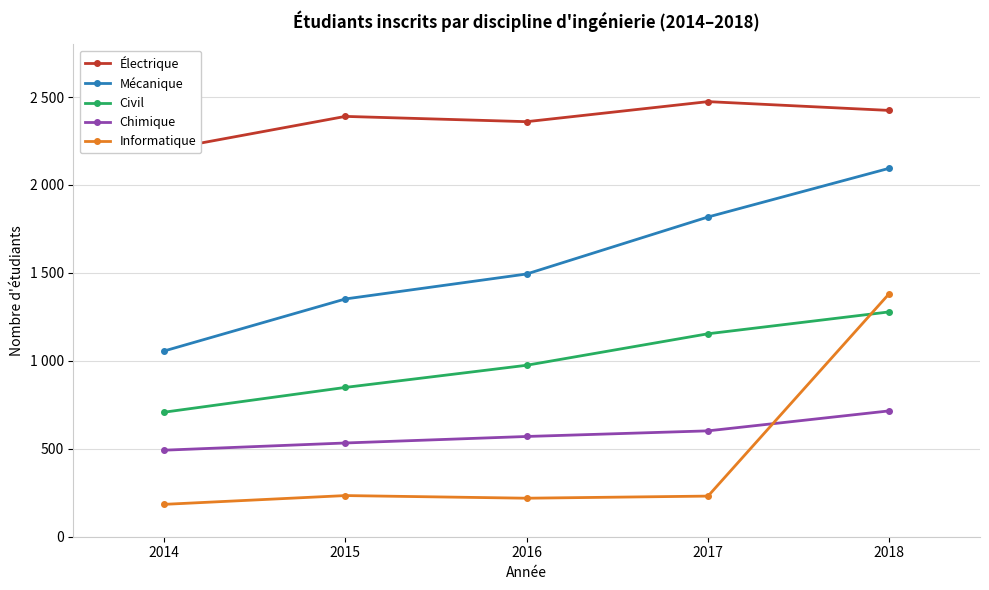

True or false: Informatique and Mécanique cross at least once.

False